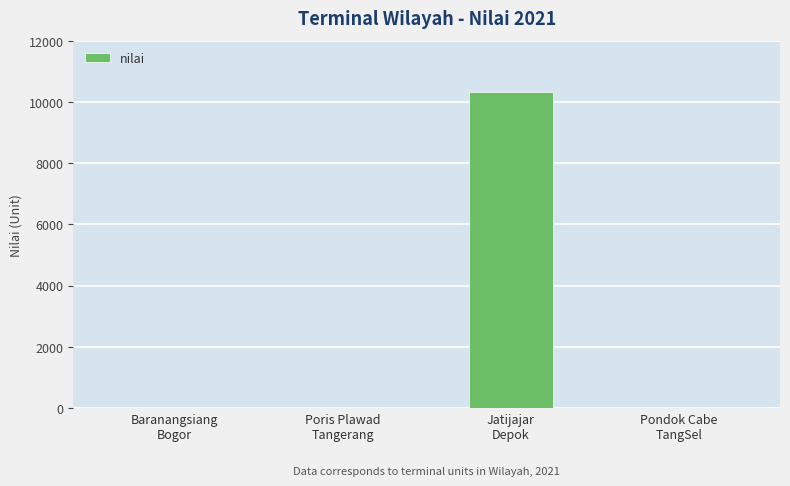

Count the values in the range 0 to 10322.

4